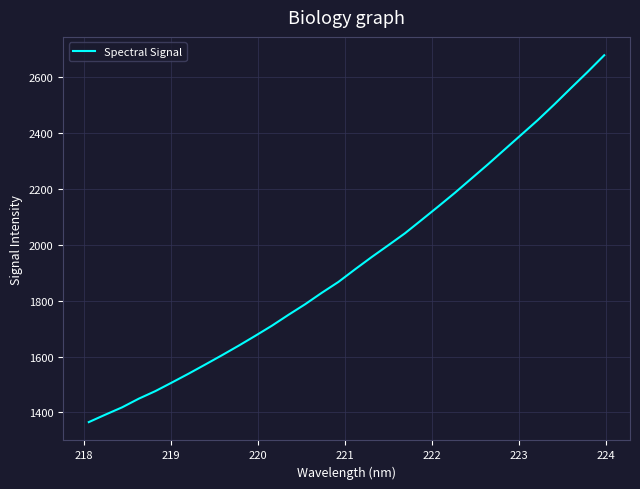

What is the minimum value shown in the chart?

1365.6